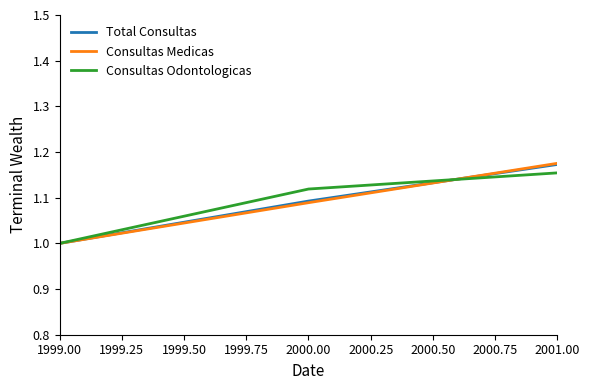

Is the value of Consultas Medicas at 2000.00 greater than the value of Consultas Odontologicas at 2000.00?

No